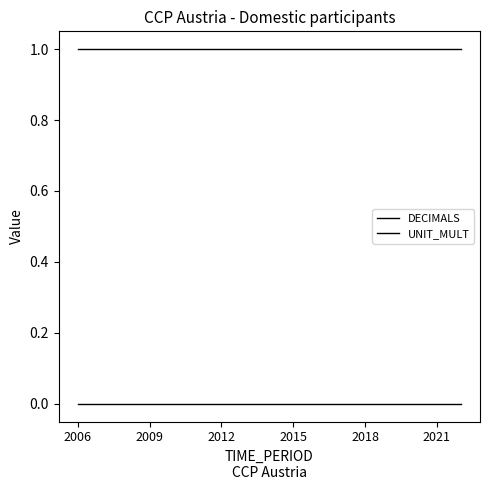

How many lines are shown in the chart?

2